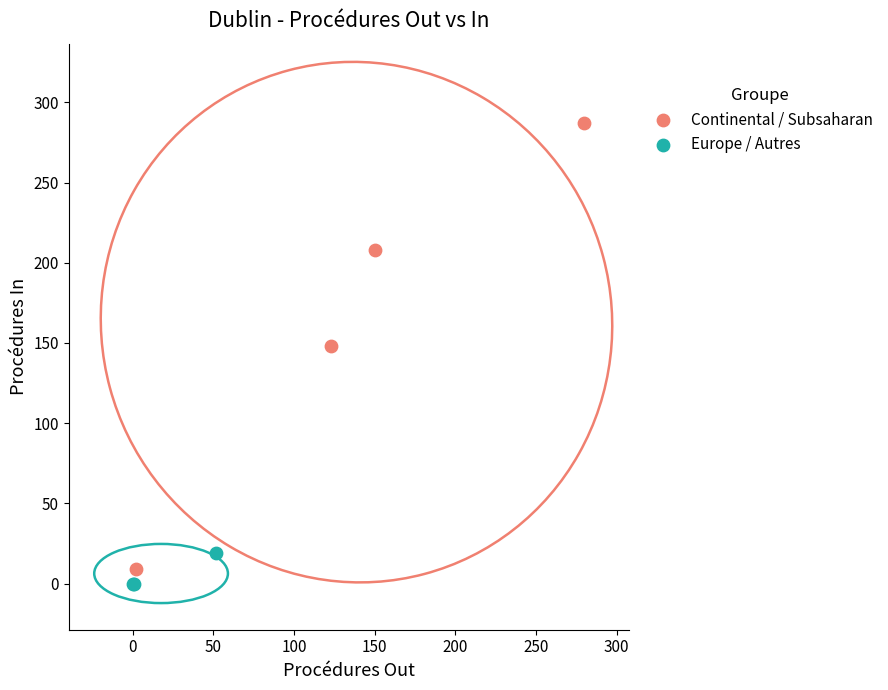

Which series has the widest spread of Y values?

Continental / Subsaharan